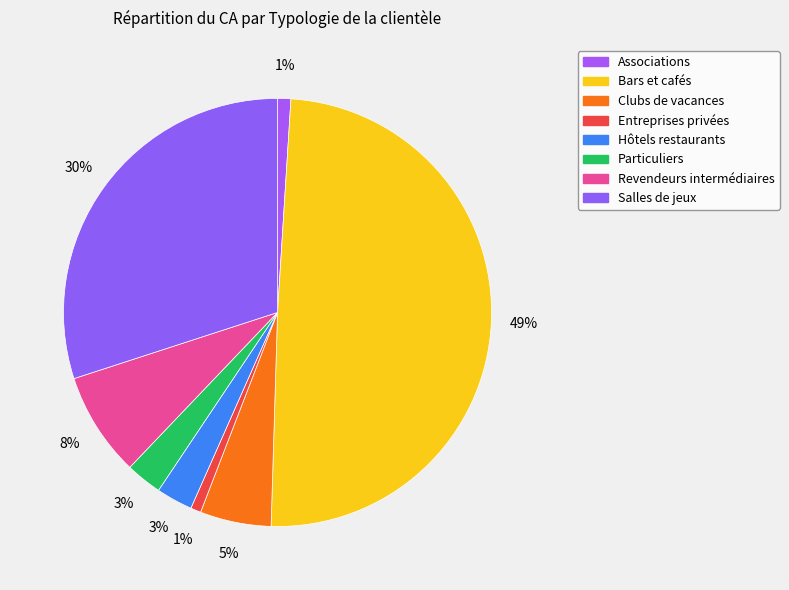

Between Clubs de vacances and Bars et cafés, which is larger?

Bars et cafés